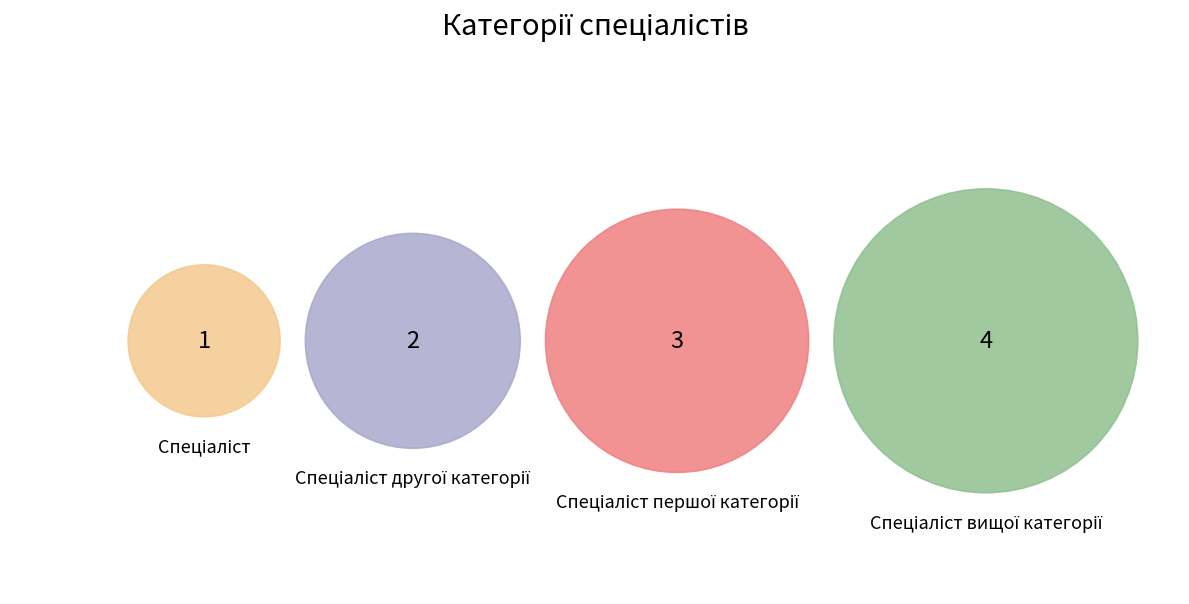

The Спеціаліст другої категорії slice represents 35% of the pie. True or false?

False